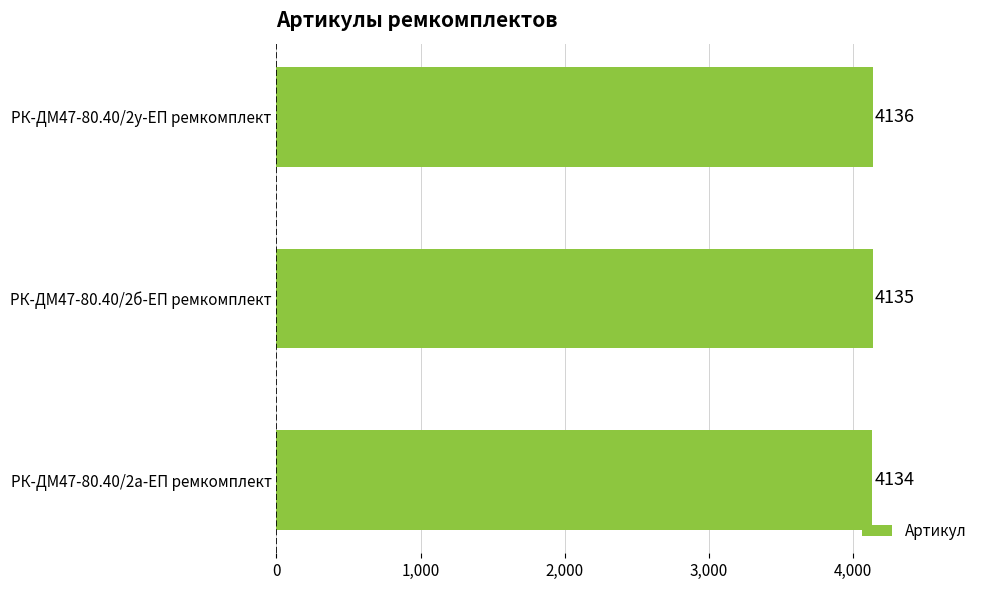

At which label is the value closest to 4135?

РК-ДМ47-80.40/2б-ЕП ремкомплект